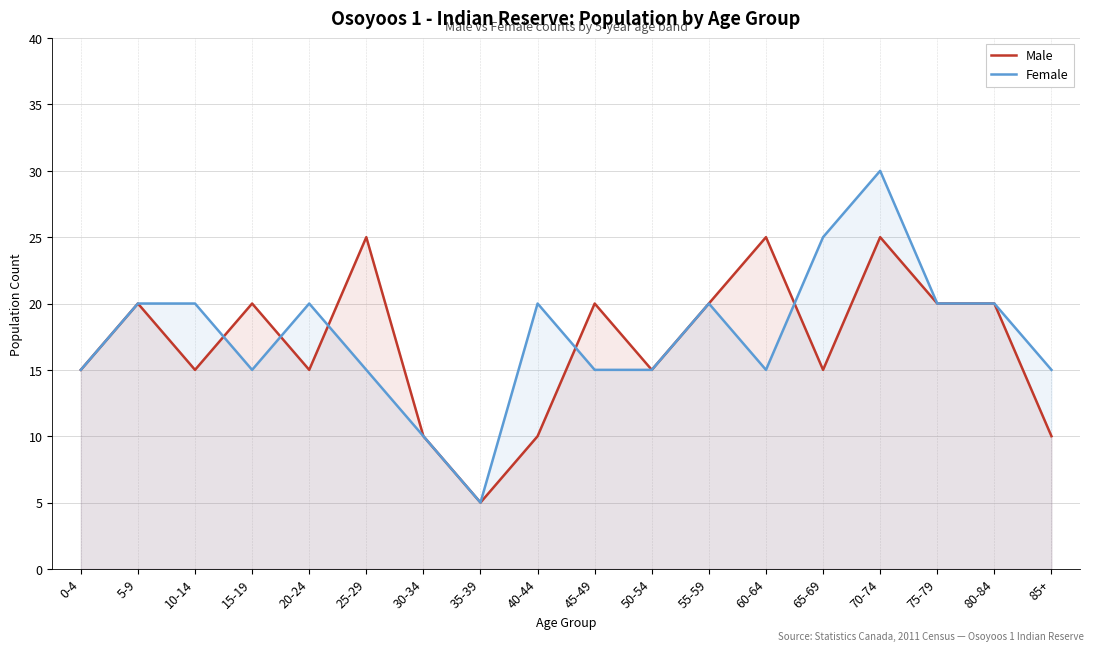

How many data points in Female are less than 20?

9